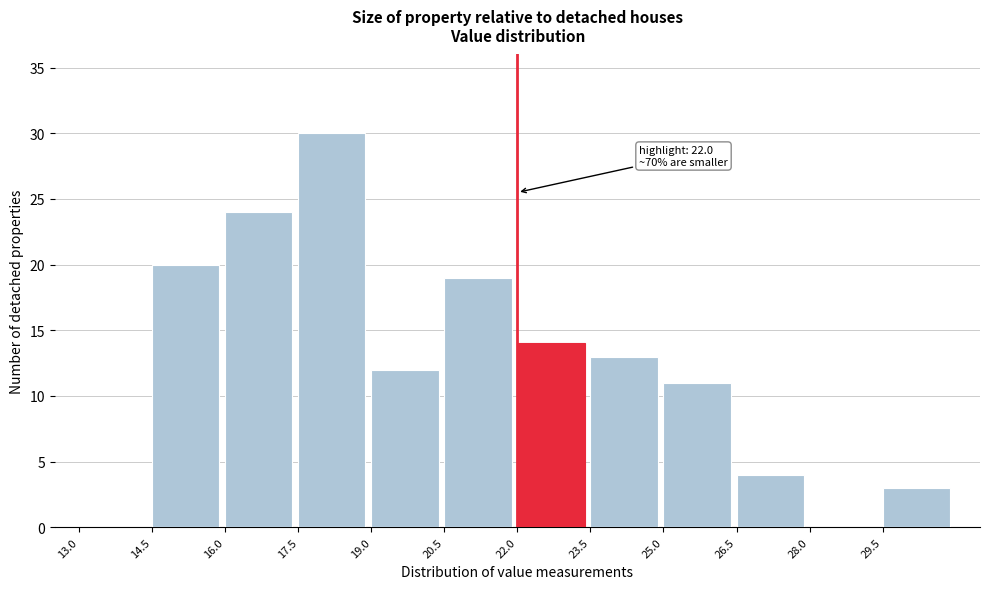

Over which range of the x-axis is the bar tallest?

17.5 to 19.0